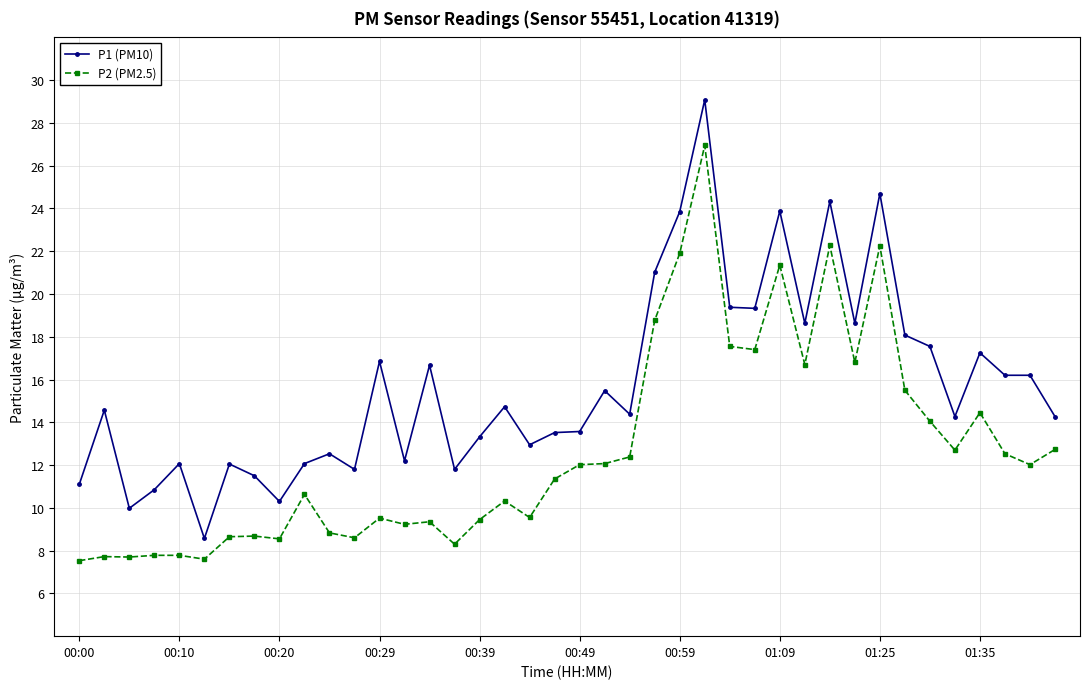

What is the lowest value of the P2 (PM2.5) series?

7.5